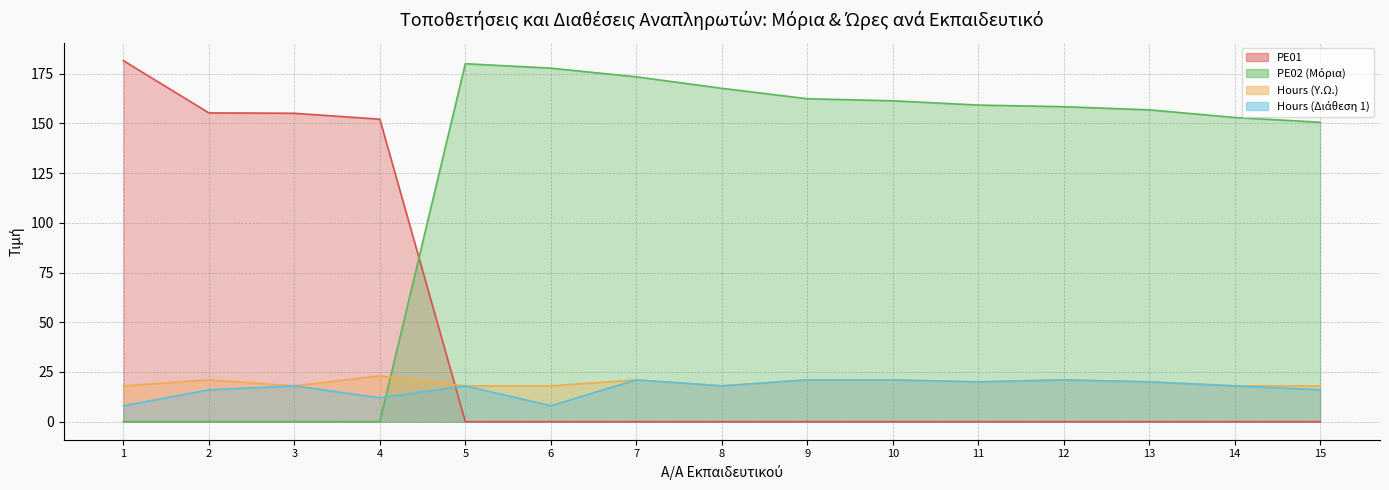

What is the average value of the Hours (Υ.Ω.) series?

19.6